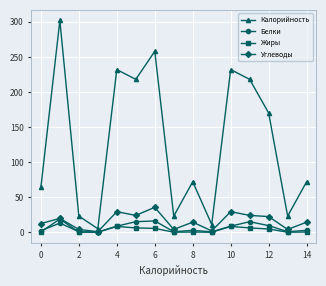

What is the difference between the maximum and second lowest values in the Углеводы series?

33.6